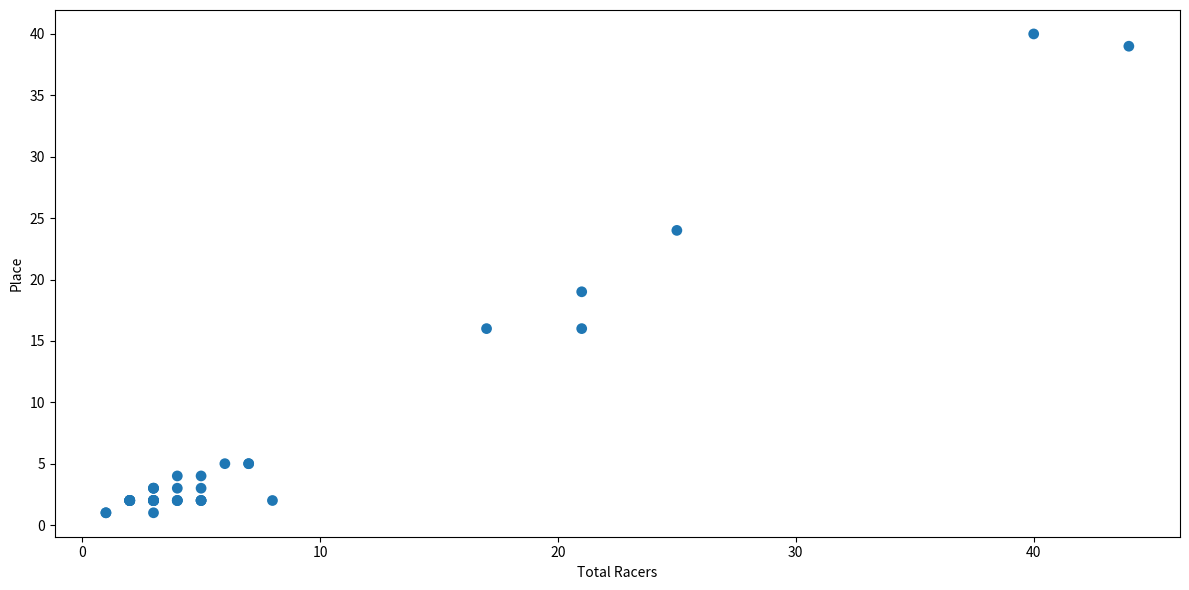

What Y value in the scatter plot is closest to 20?

19